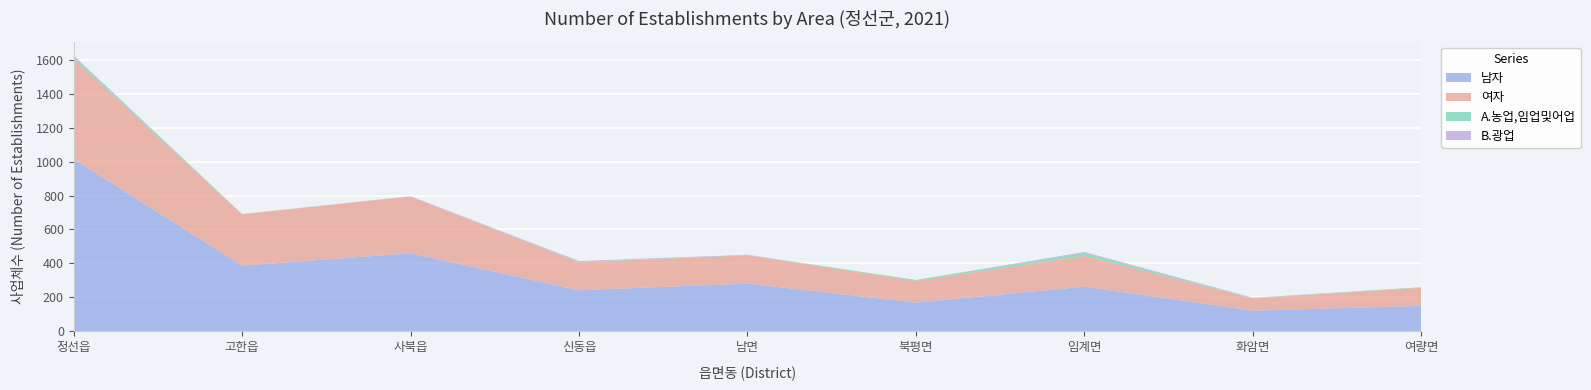

Reading right to left, what are all the values shown in this chart?

TT 전체산업: 여량면=257	화암면=195	임계면=445	북평면=297	남면=448	신동읍=406	사북읍=794	고한읍=690	정선읍=1606
A.농업,임업및어업: 여량면=3	화암면=2	임계면=16	북평면=6	남면=1	신동읍=3	사북읍=1	고한읍=1	정선읍=14
B.광업: 여량면=0	화암면=1	임계면=6	북평면=0	남면=2	신동읍=5	사북읍=1	고한읍=0	정선읍=5
남자: 여량면=150	화암면=122	임계면=263	북평면=169	남면=281	신동읍=242	사북읍=460	고한읍=387	정선읍=1015
여자: 여량면=107	화암면=73	임계면=182	북평면=128	남면=167	신동읍=164	사북읍=334	고한읍=303	정선읍=591